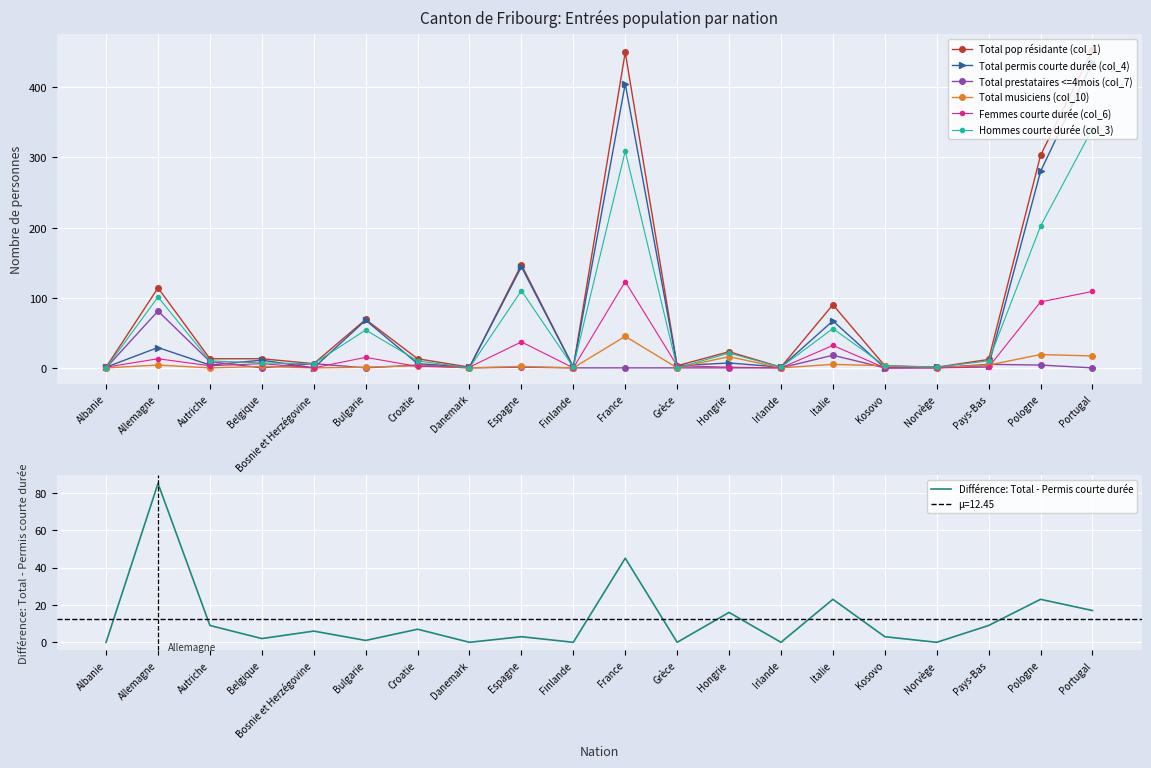

What is the label of the 9th point from the right?

Grèce